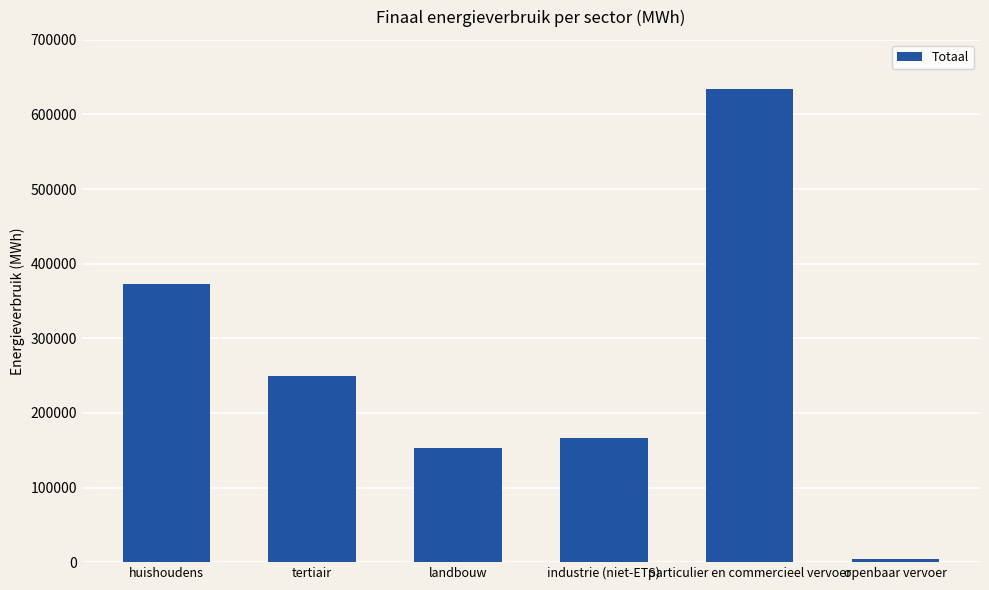

Which category has the highest value across all series?

particulier en commercieel vervoer